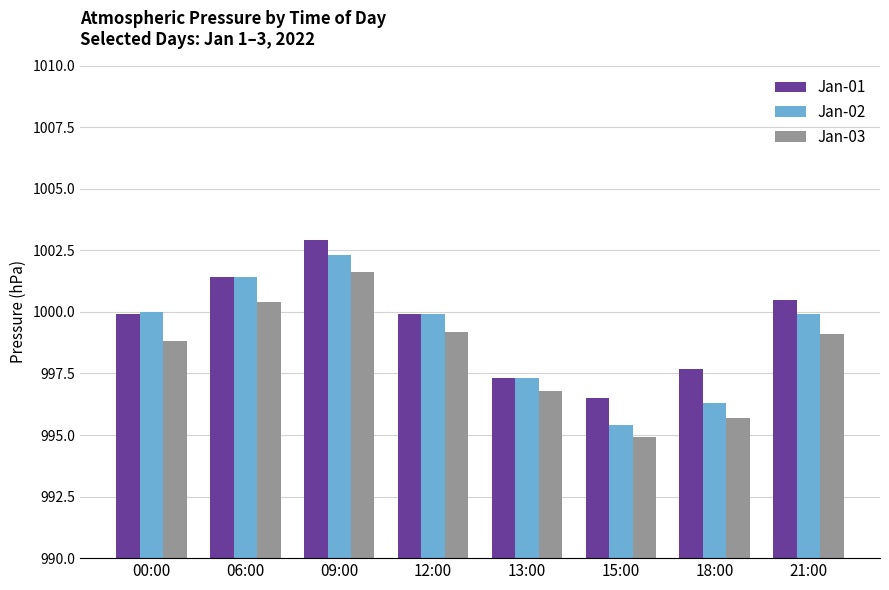

Reading left to right, what are all the values shown in this chart?

Jan-01: 00:00=999.9	06:00=1001.4	09:00=1002.9	12:00=999.9	13:00=997.3	15:00=996.5	18:00=997.7	21:00=1000.5
Jan-02: 00:00=1000.0	06:00=1001.4	09:00=1002.3	12:00=999.9	13:00=997.3	15:00=995.4	18:00=996.3	21:00=999.9
Jan-03: 00:00=998.8	06:00=1000.4	09:00=1001.6	12:00=999.2	13:00=996.8	15:00=994.9	18:00=995.7	21:00=999.1